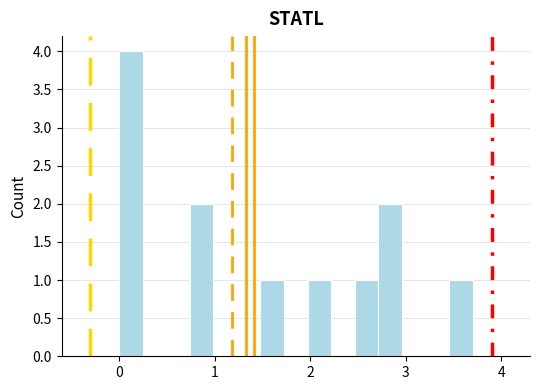

Around what value on the x-axis is the tallest bar? Give the approximate position of its centre, as read against the axis.

0.1